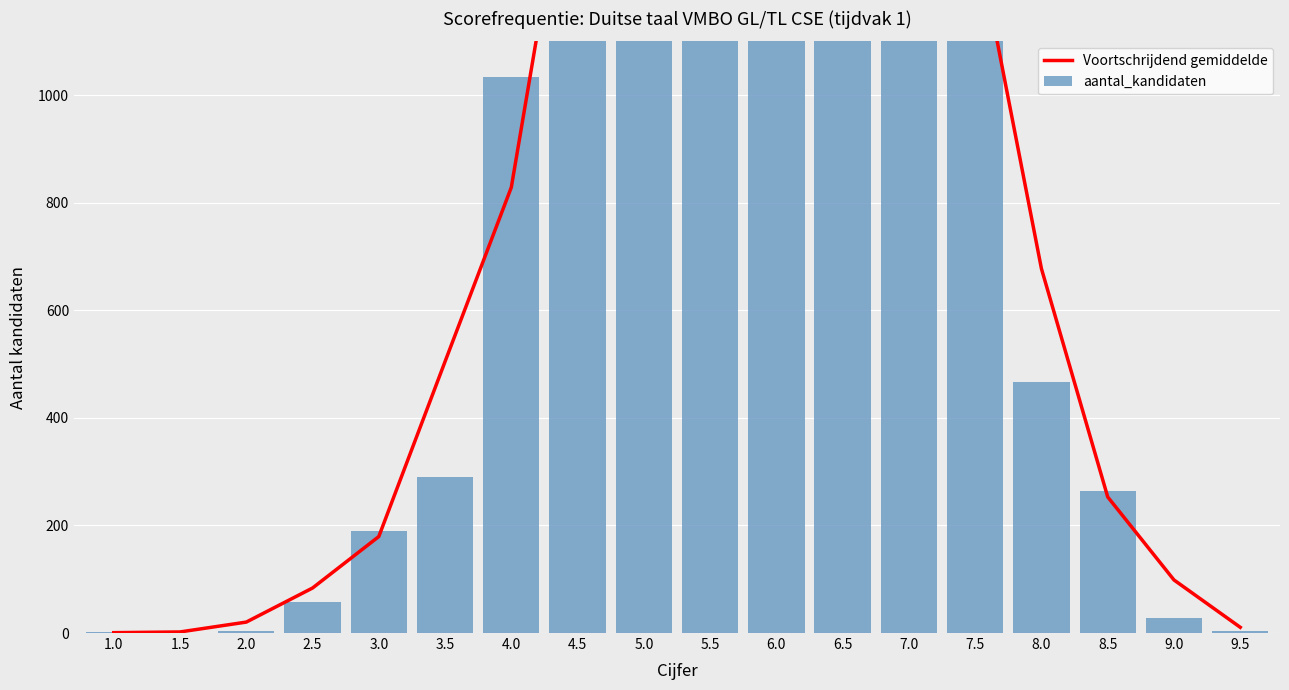

What is the average value of the aantal_kandidaten series?

908.5